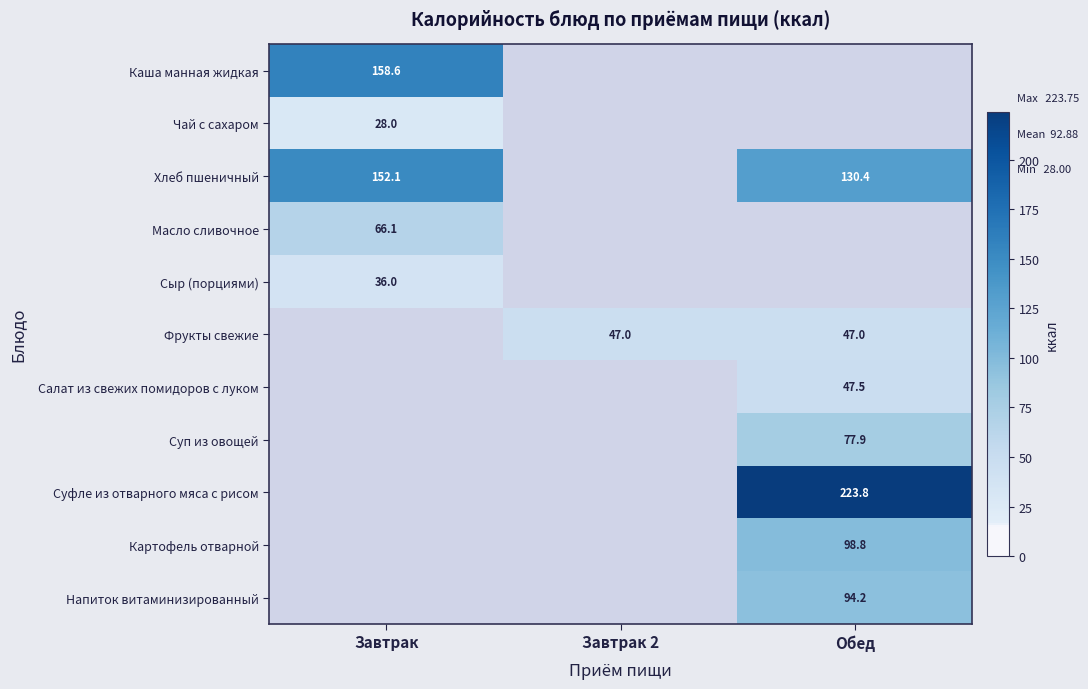

How many categories are shown in the chart?

3